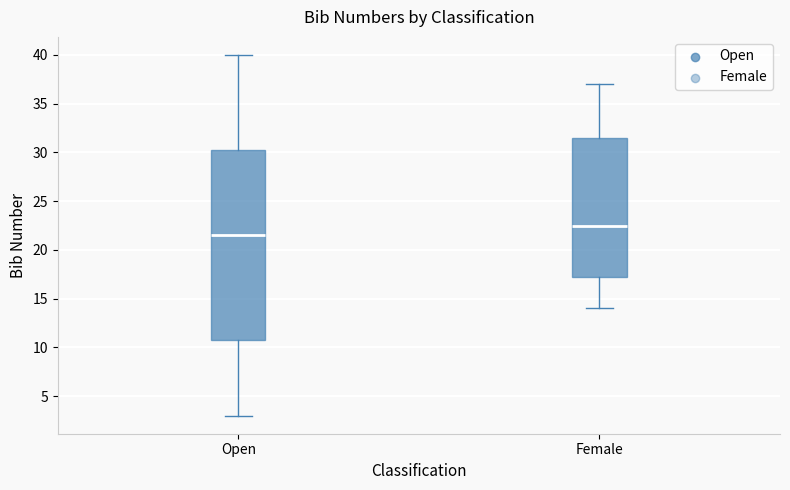

Reading left to right, read every box against the y-axis: the position of its median line, the range the box covers, and the ends of its whiskers. The values are not printed on the chart, so give them approximately, as read against the axis.

Open: median 21.5, box 11.0 to 30.5, whiskers 3.0 to 40.0
Female: median 22.5, box 17.5 to 31.5, whiskers 14.0 to 37.0